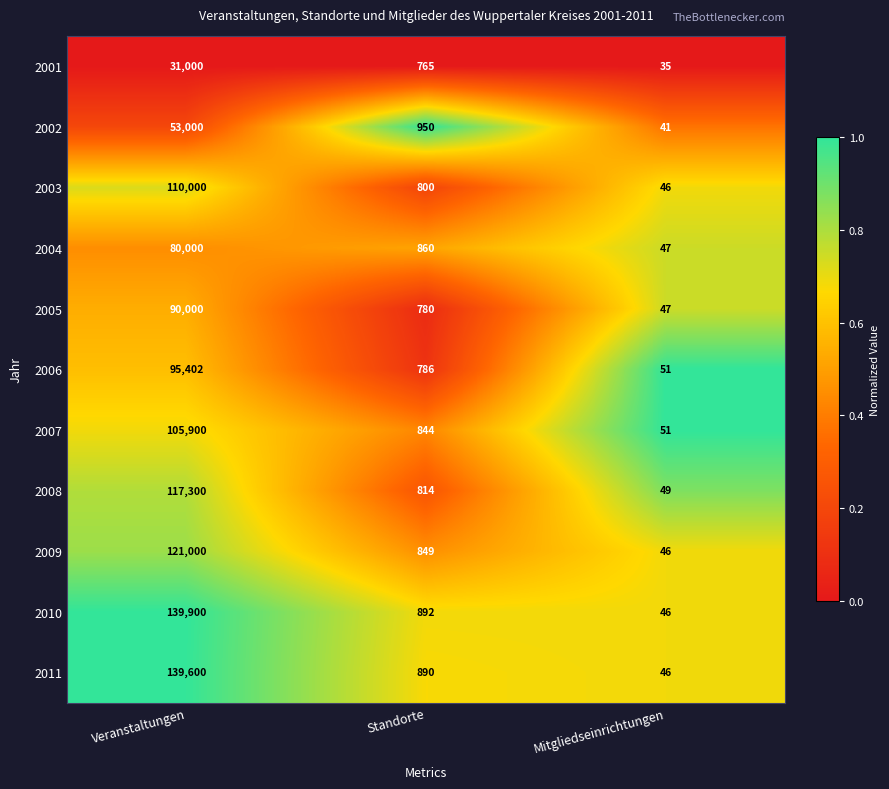

Between Standorte and Mitgliedseinrichtungen, which series saw the biggest shift?

2002